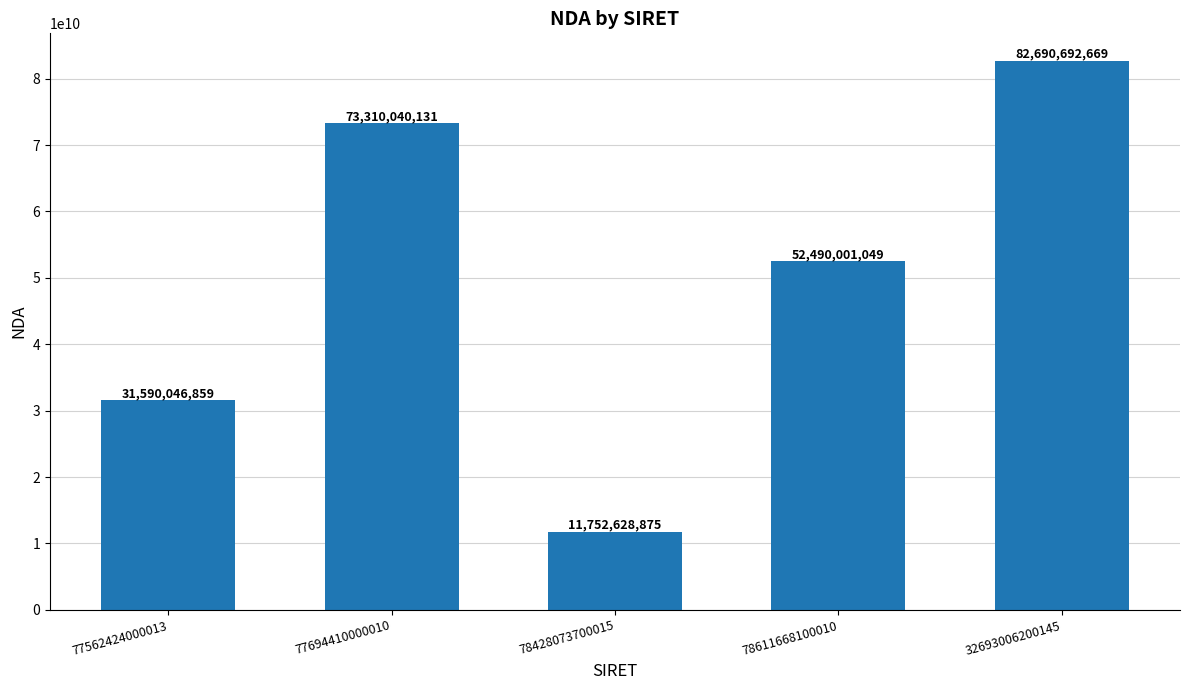

Read the value at 77562424000013, to the nearest 50.

31590046850